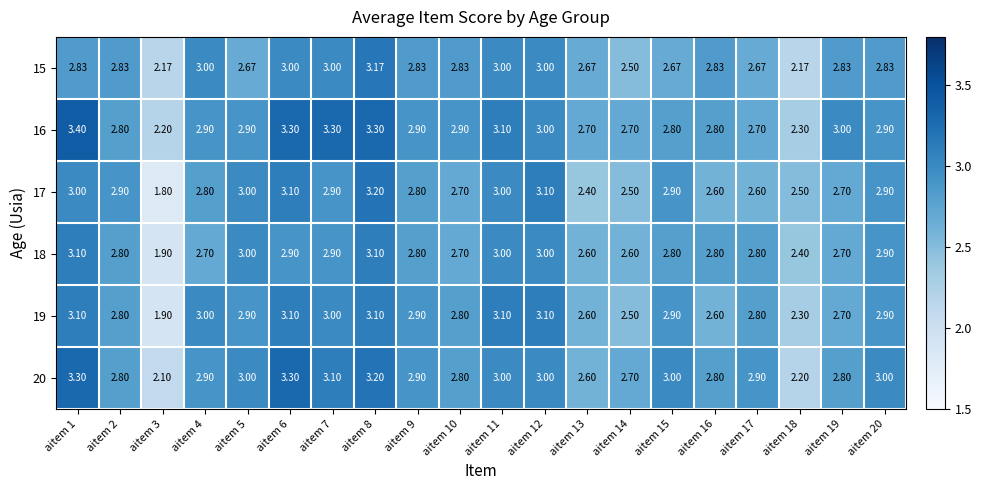

Is the value of 15 at aitem 5 greater than the value of 19 at aitem 3?

Yes